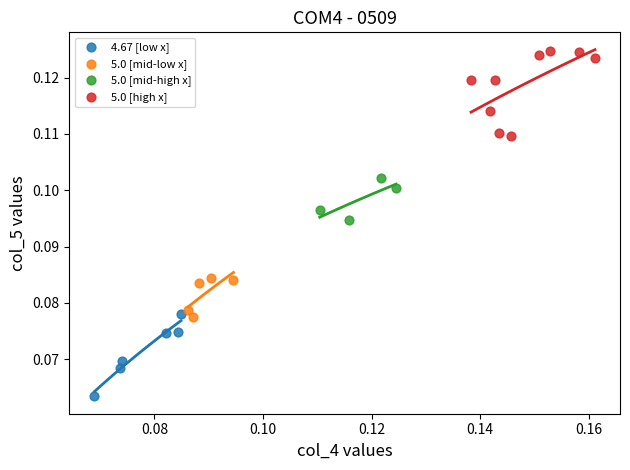

Which series contains the lowest Y value?

4.67 [low x]